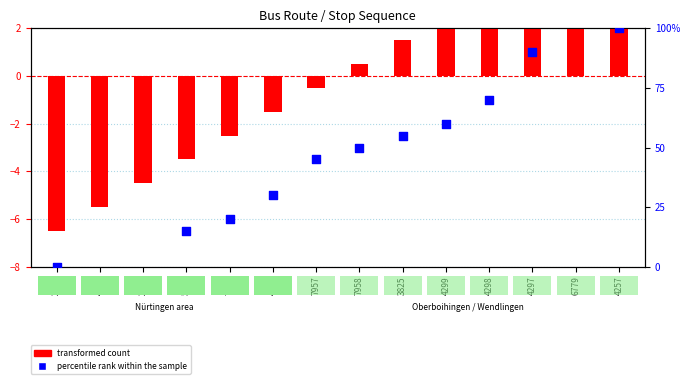

Which has a higher value, 4257 or 2941?

4257